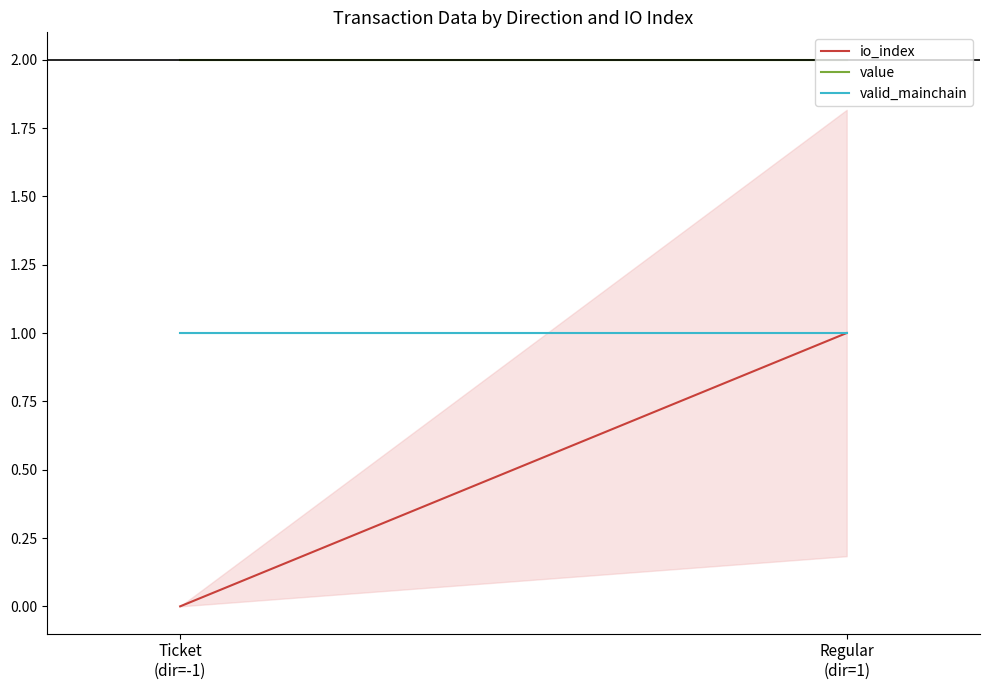

Which label corresponds to the largest value in the chart?

Ticket
(dir=-1)